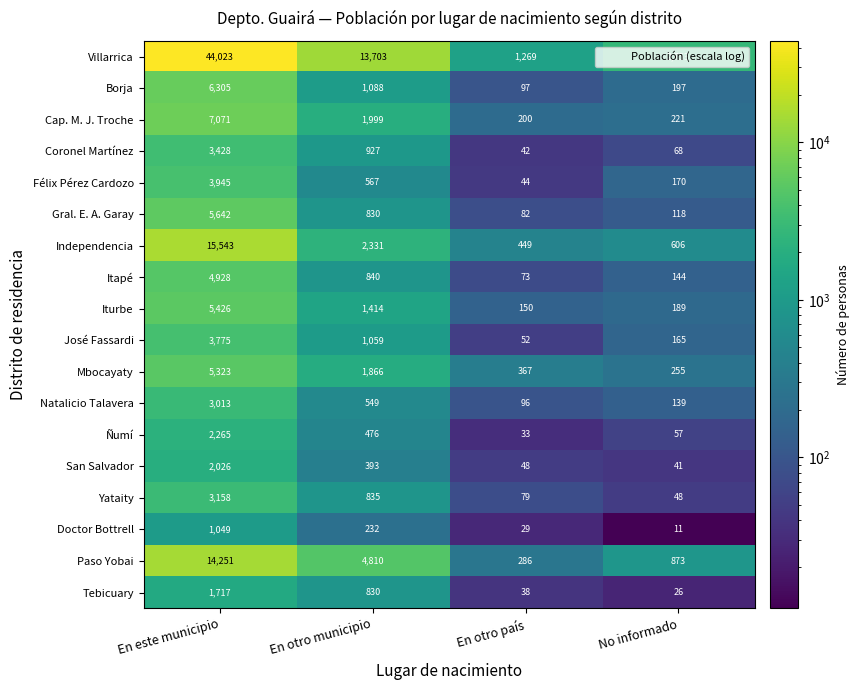

Which category has the lowest value across all series?

No informado